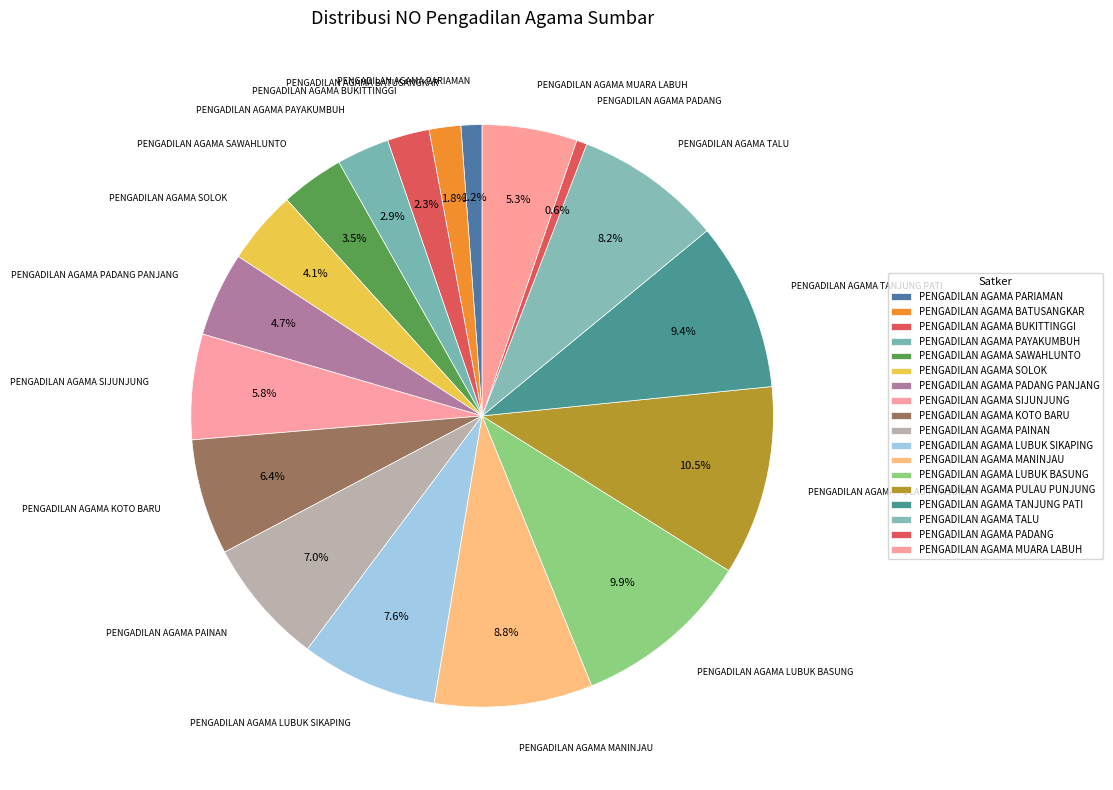

What percentage is NOT represented by PENGADILAN AGAMA PARIAMAN?

98.8%